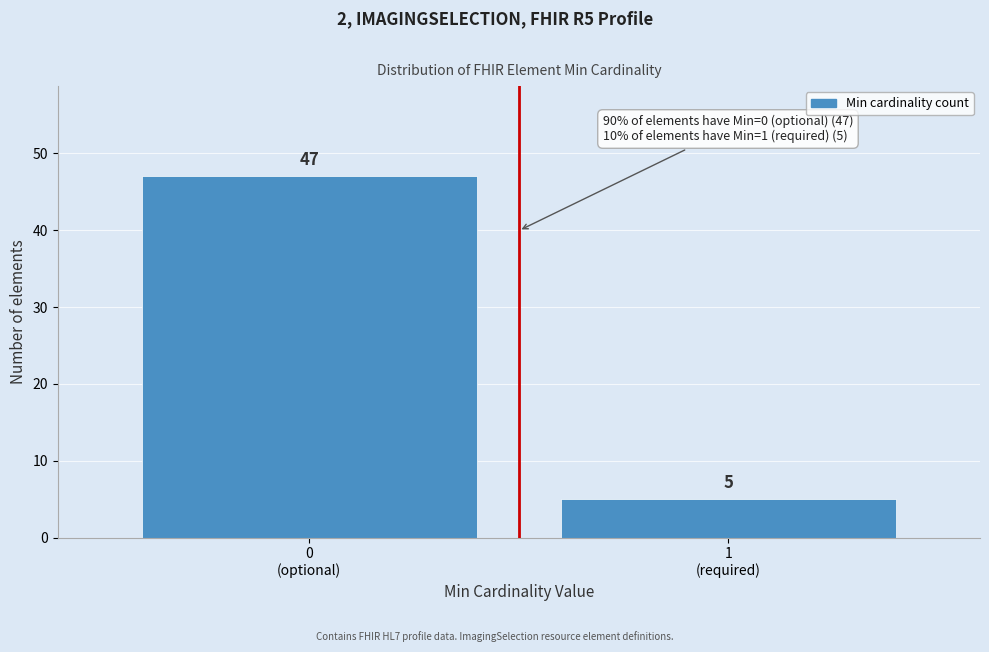

Reading left to right, what are all the values shown in this chart?

47	5